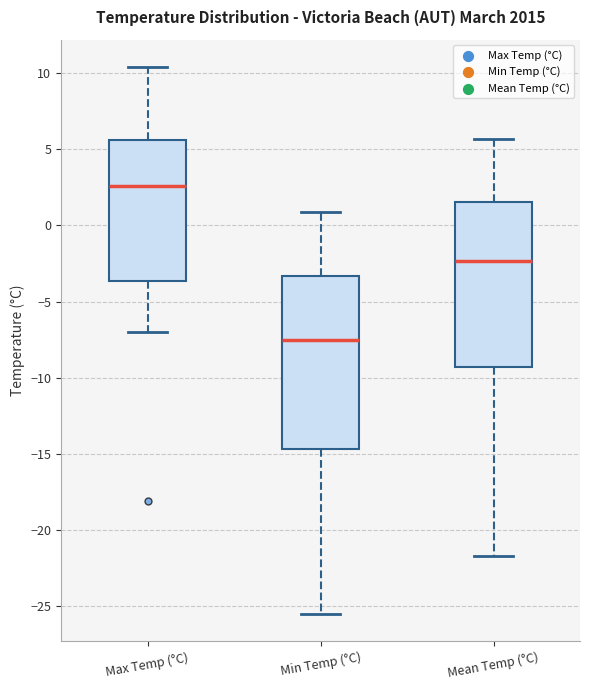

Which box's median line is the lowest?

Min Temp (°C)